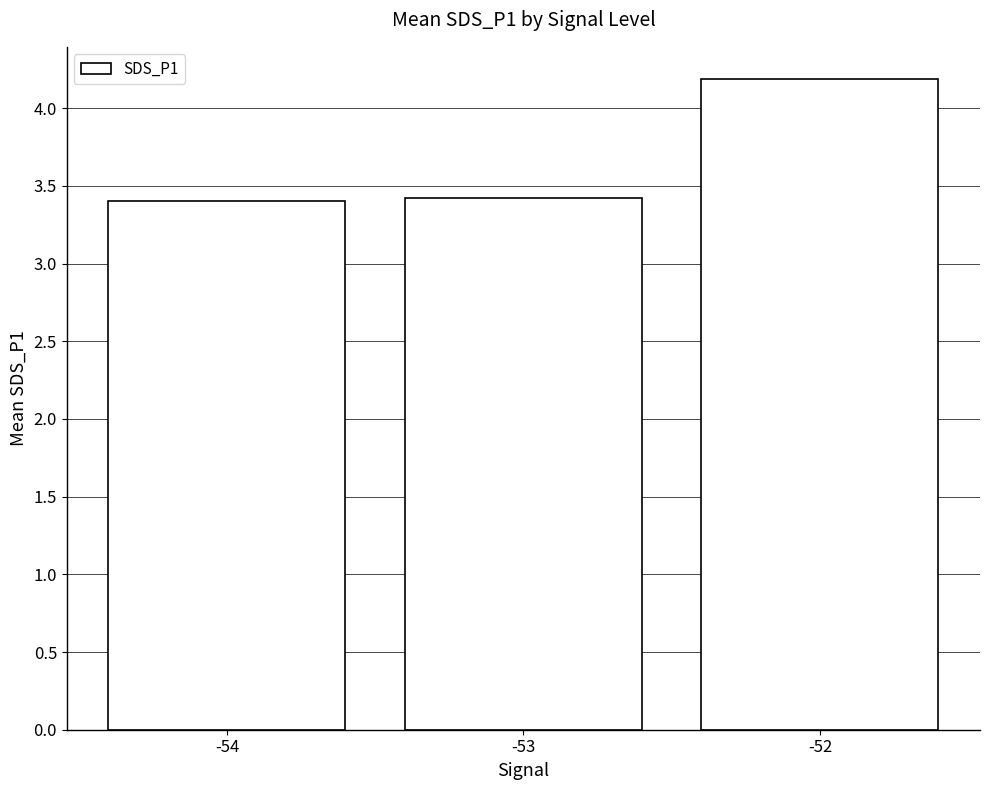

Which has a higher value, -54 or -52?

-52